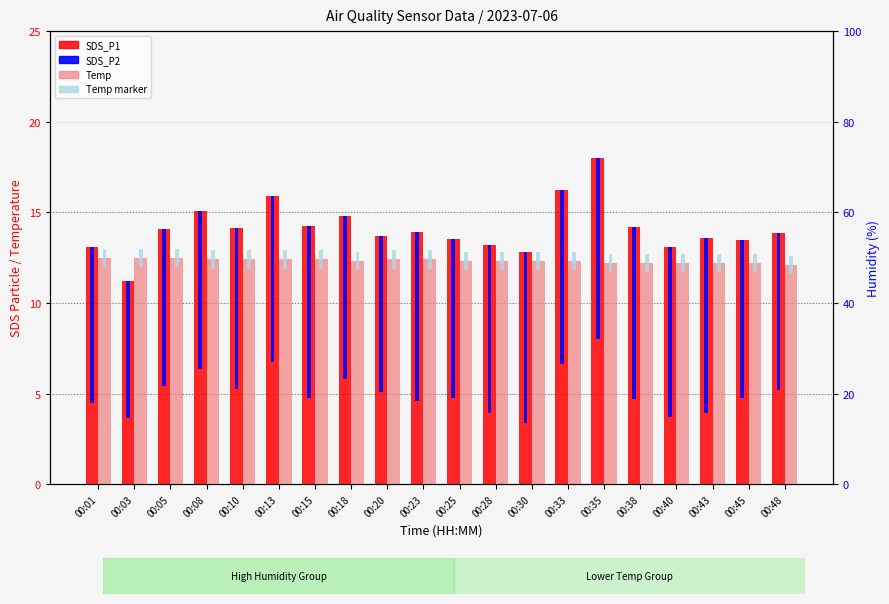

Rank the categories by SDS_P1 value from highest to lowest.

00:35, 00:33, 00:13, 00:08, 00:18, 00:15, 00:38, 00:10, 00:05, 00:23, 00:48, 00:20, 00:43, 00:25, 00:45, 00:28, 00:01, 00:40, 00:30, 00:03